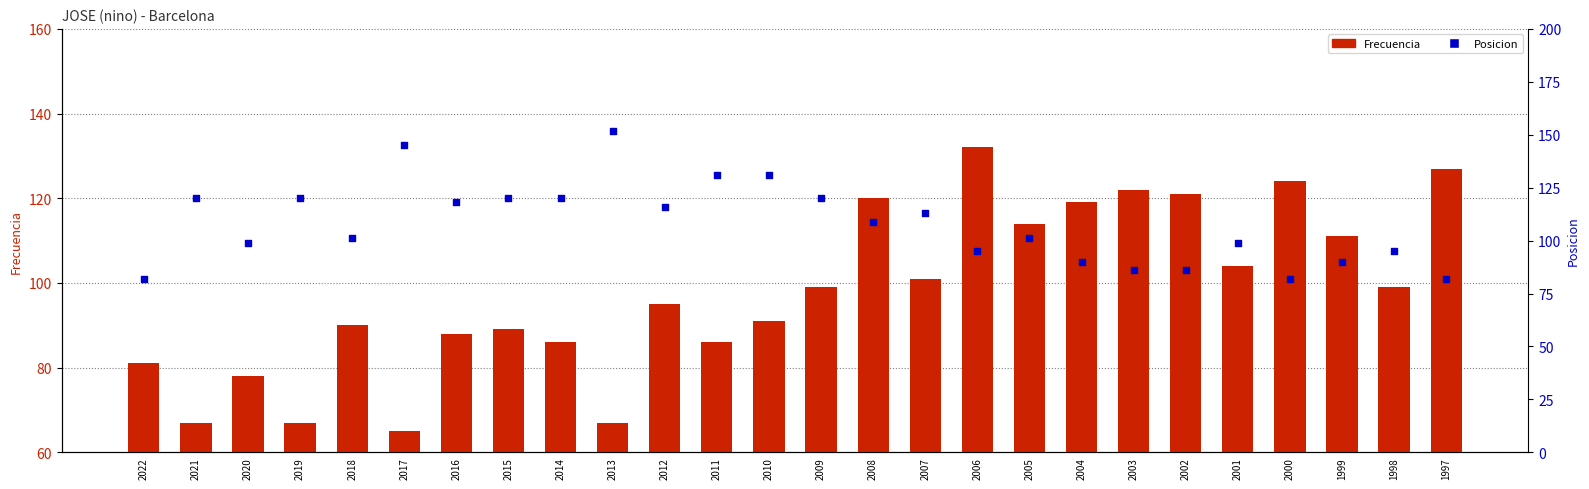

Which series reaches the maximum Y coordinate?

Posicion